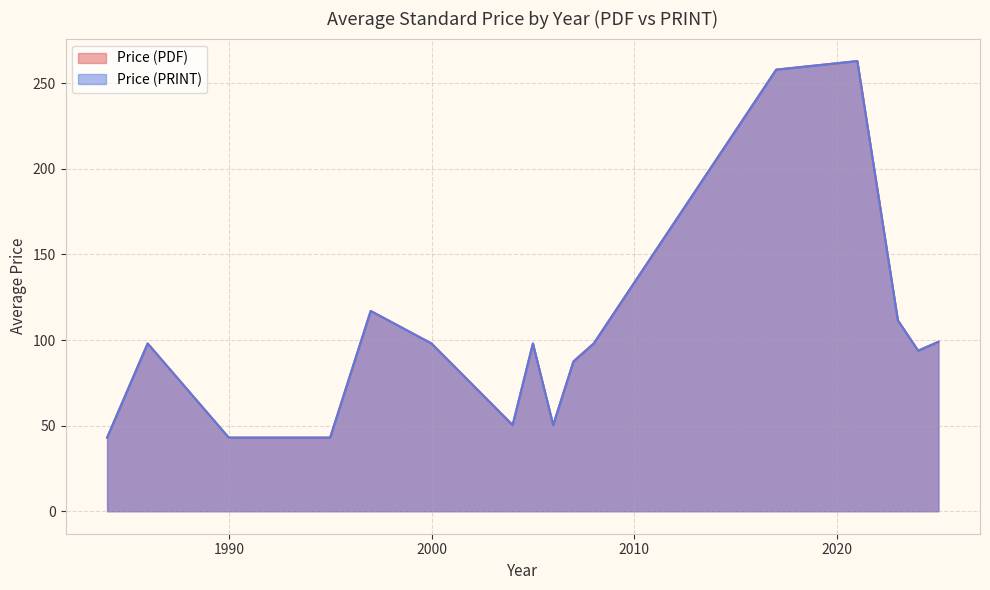

Is the value of Price (PDF) at 2000 greater than the value of Price (PRINT) at 2000?

No